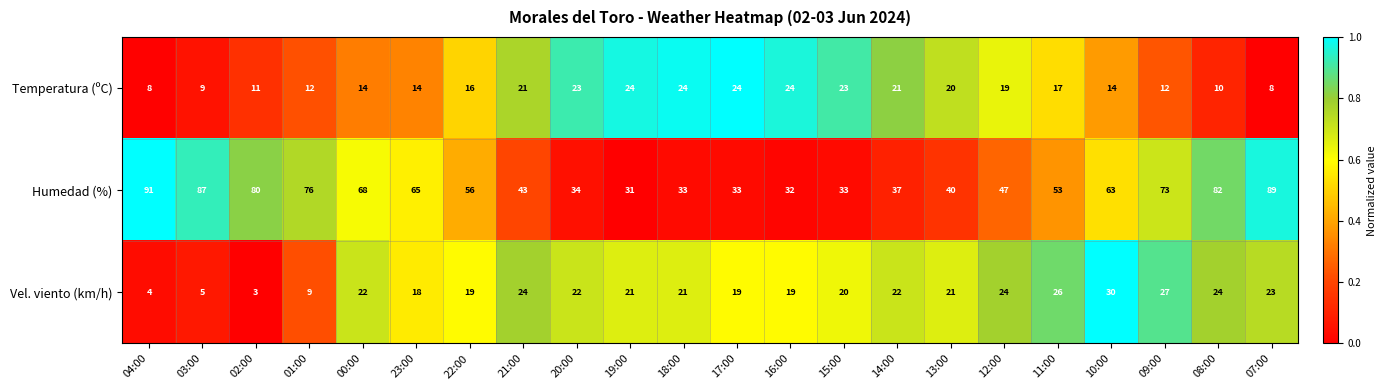

The Vel. viento (km/h) series shows 24 at 12:00. True or false?

True